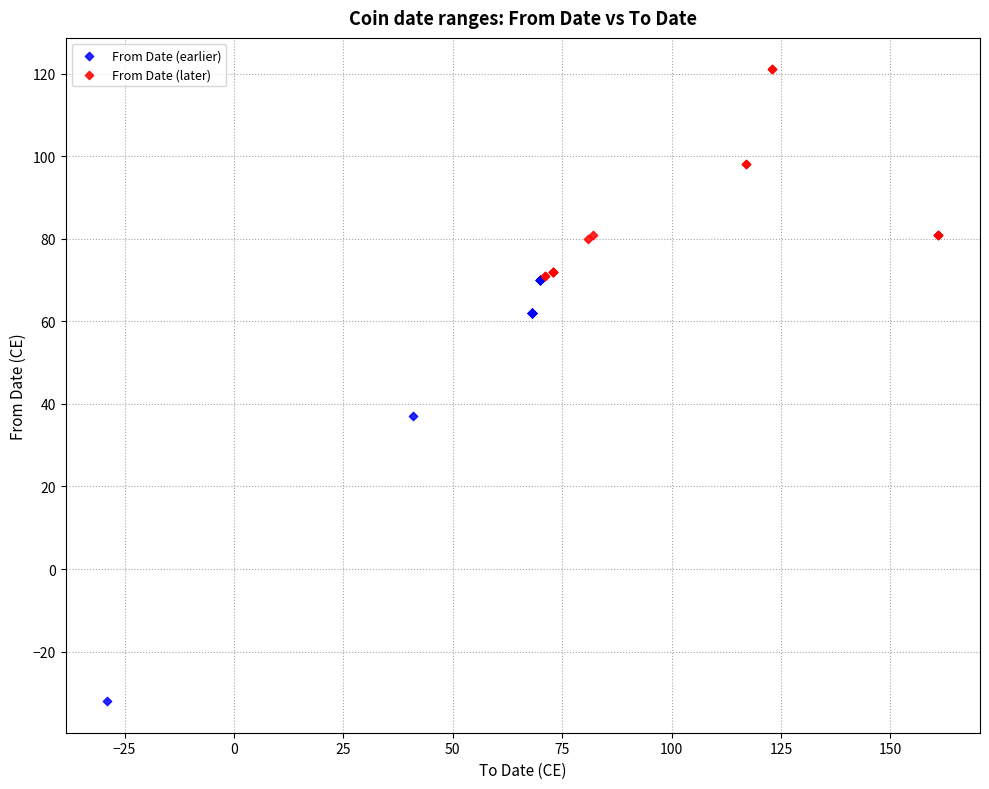

Which series has the widest spread of Y values?

From Date (earlier)